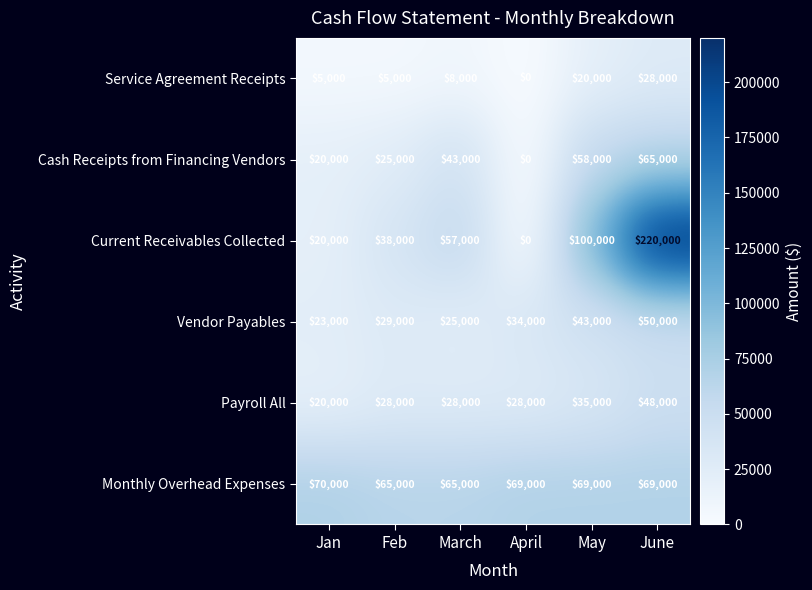

How many categories are shown in the chart?

6